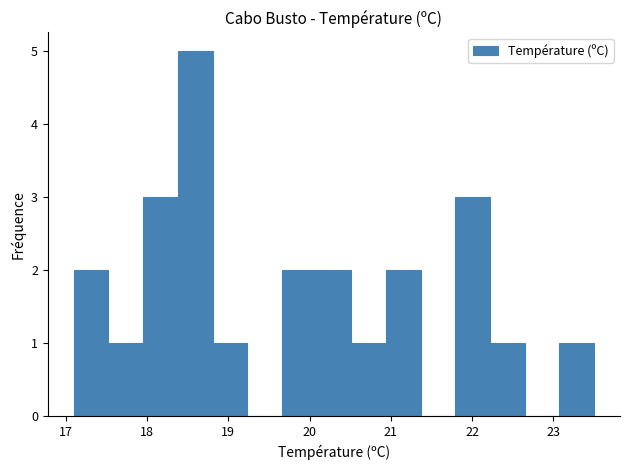

What is the height of the bar covering 22.2 to 22.6 on the x-axis? Neither the bar edges nor the heights are printed on the chart, so give them approximately, as read against the axes.

1